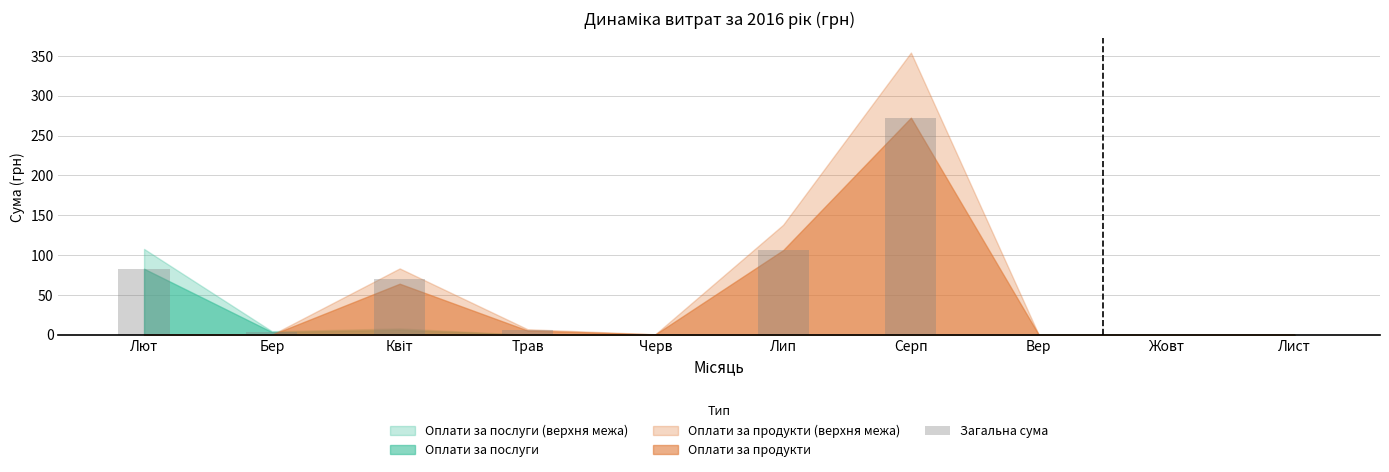

What is the sum of all values?

540.8